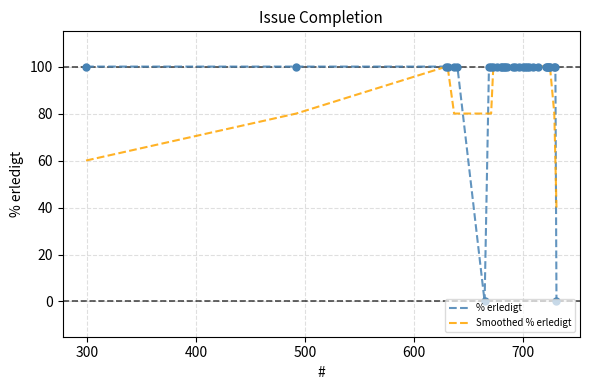

Which series has the largest total across all categories?

% erledigt